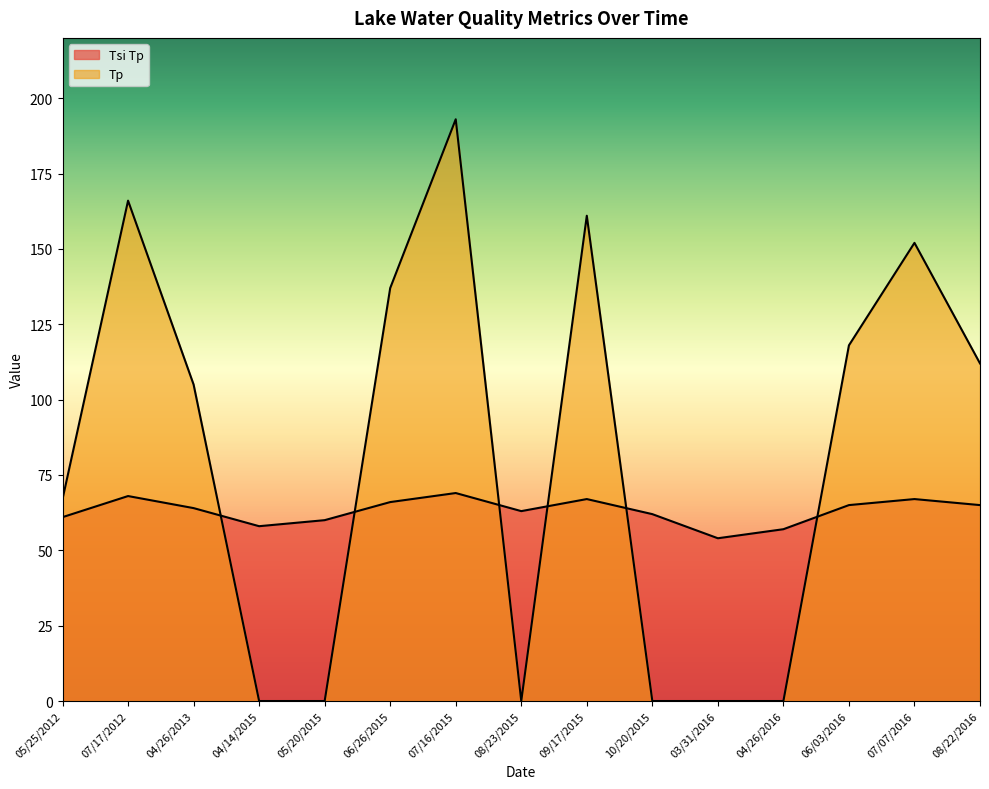

The Tp series shows 235 at 09/17/2015. True or false?

False